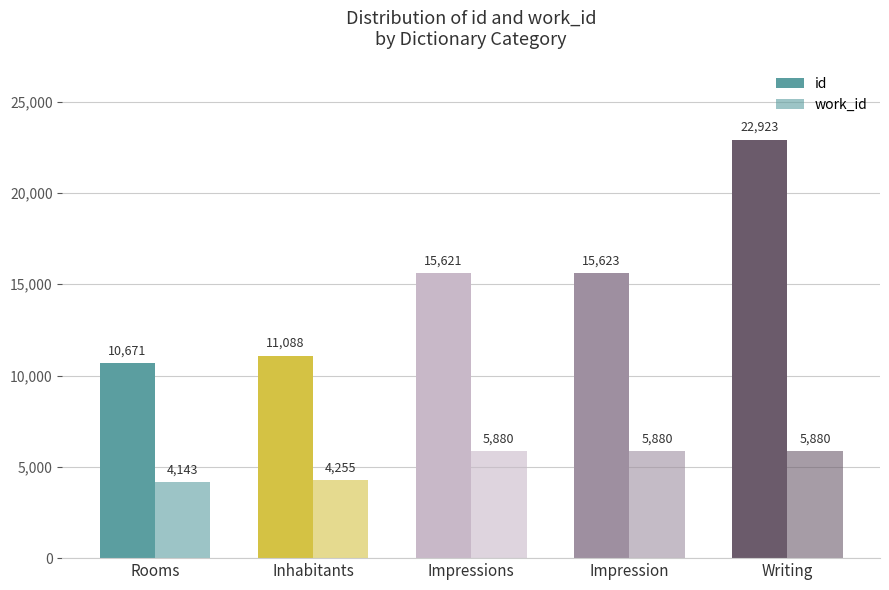

What is the maximum value for work_id?

5880